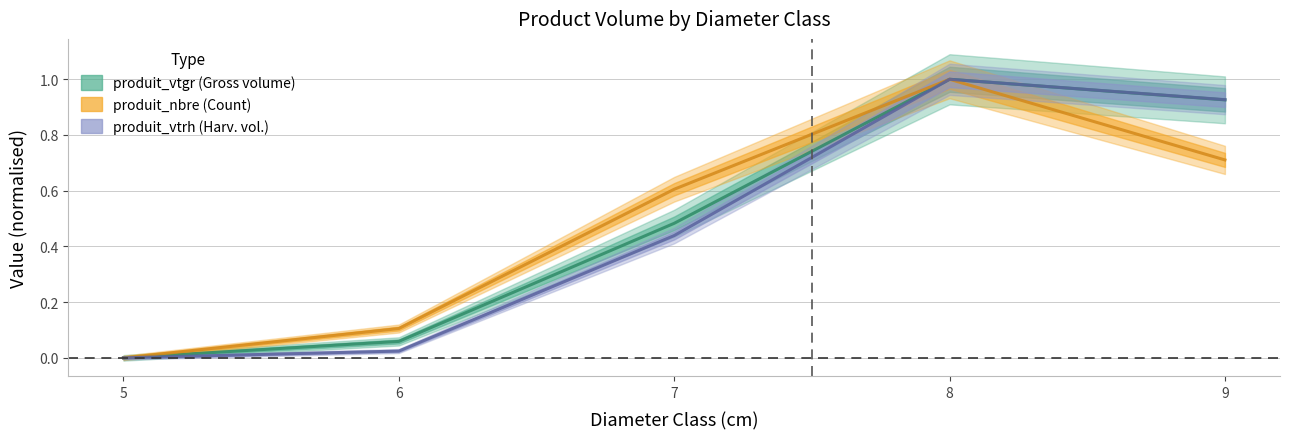

What are all the series names shown in the legend?

produit_vtgr, produit_nbre, produit_vtrh